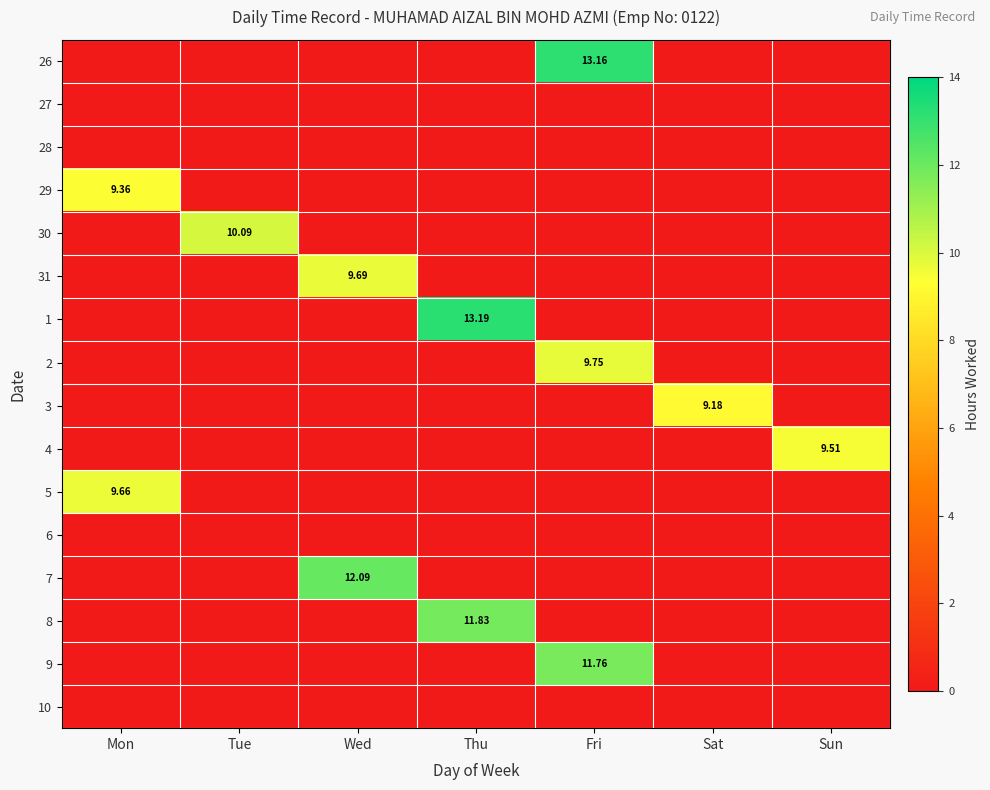

At which category is the sum across all series the highest?

Fri